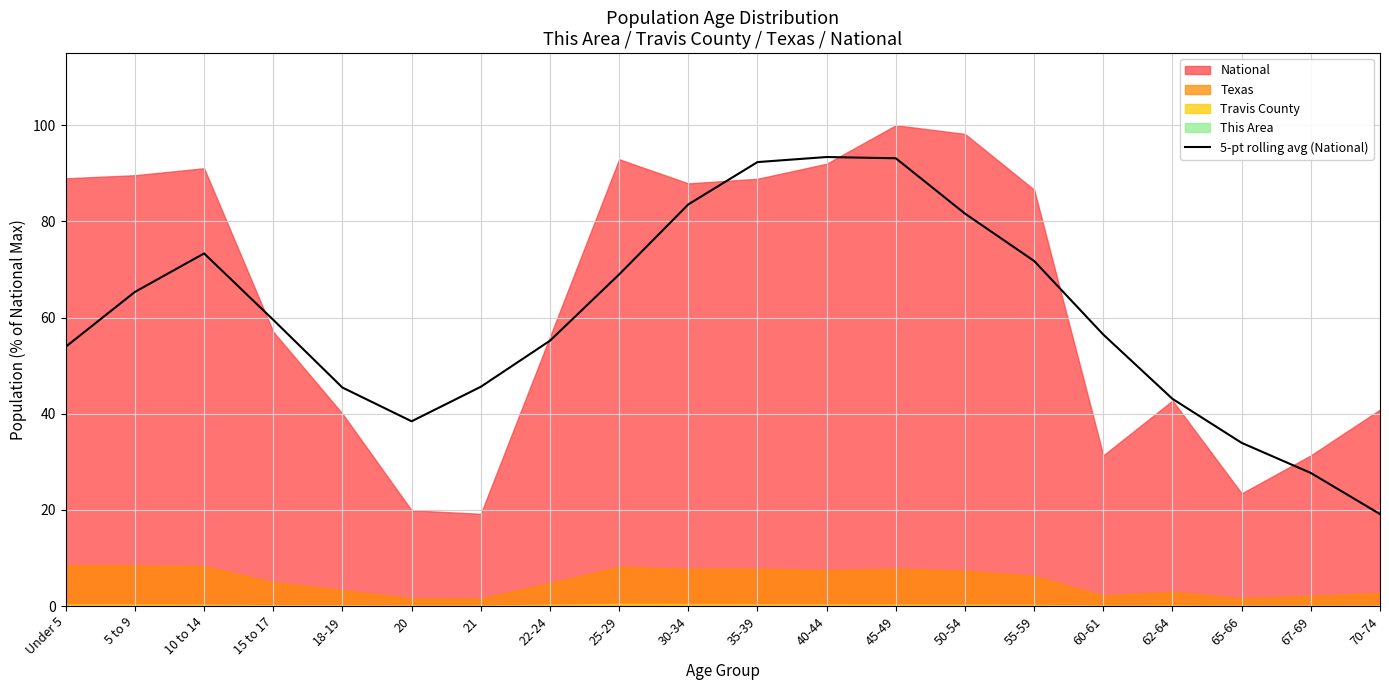

What position from the right is Under 5?

20